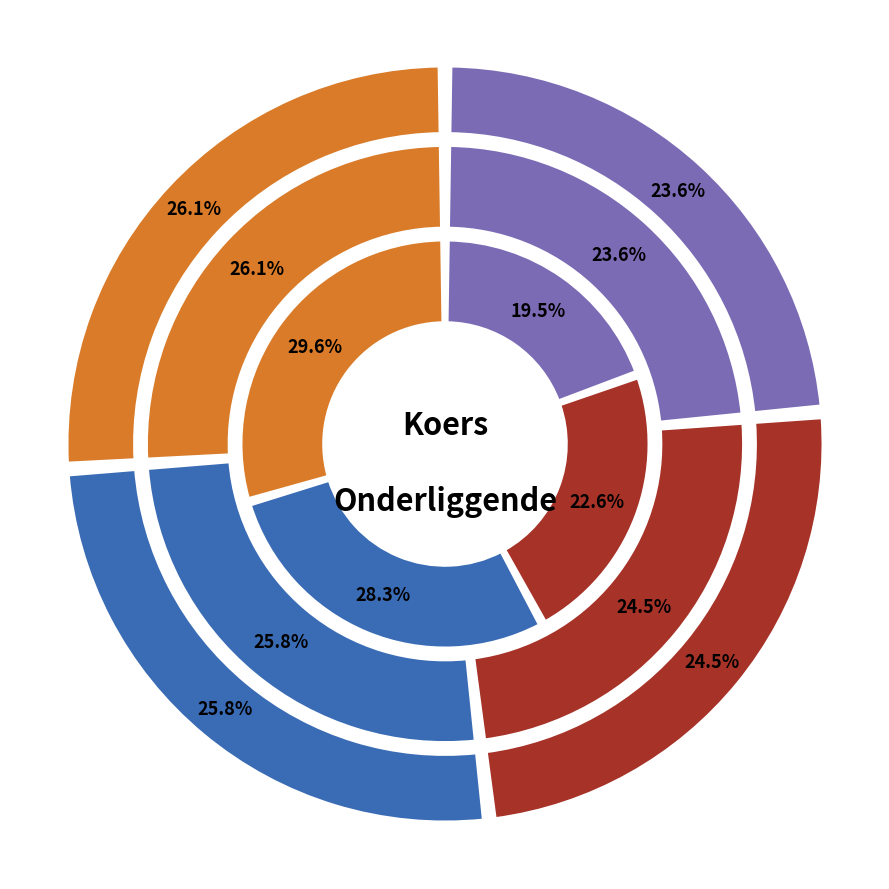

To the nearest percent, what is the difference between the 2025-07-24 and 2025-08-04 slice percentages?

3%